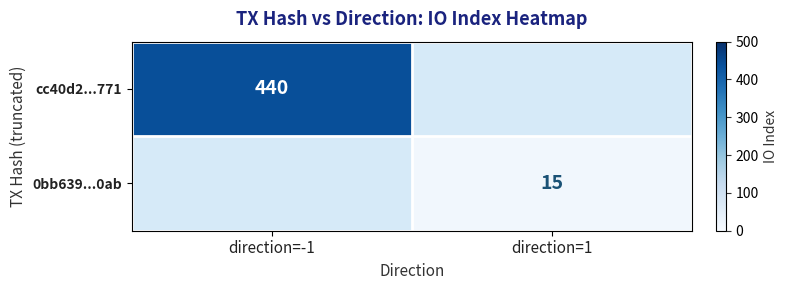

Count the number of data series in this chart.

2